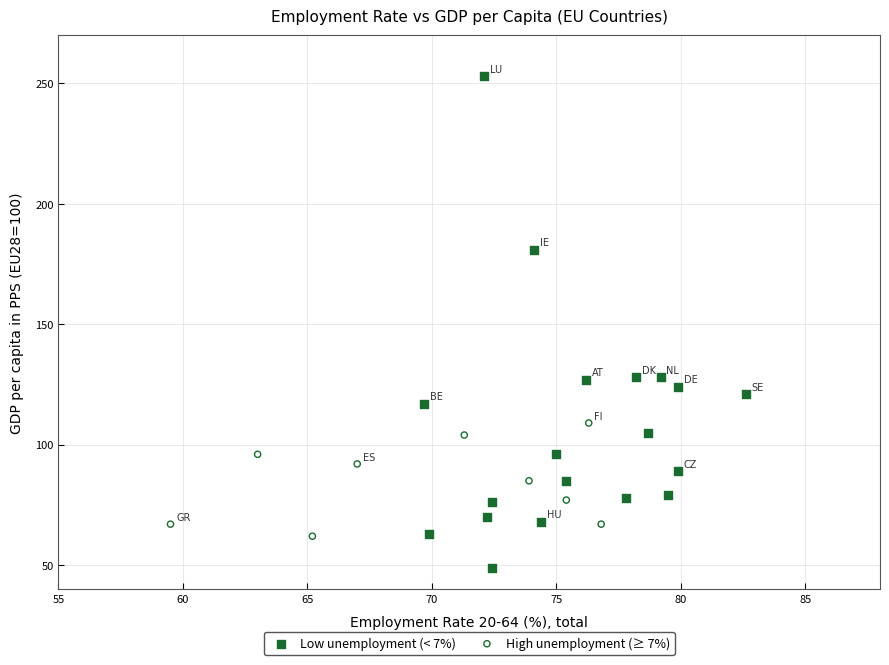

Which series reaches the maximum Y coordinate?

Low unemployment (< 7%)